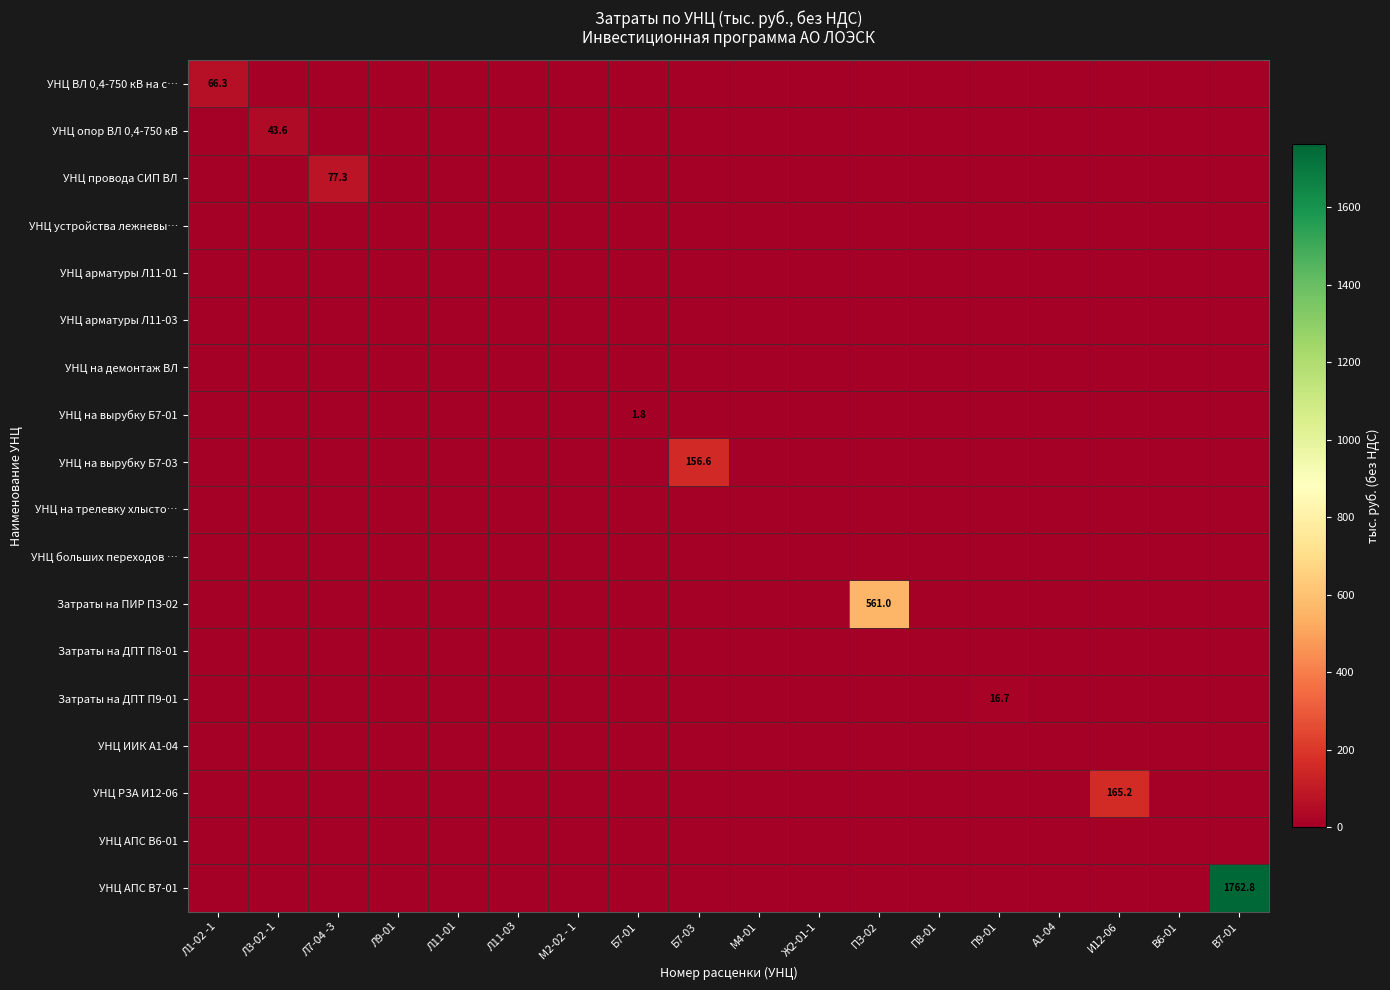

True or false: Затраты на ПИР ПЗ-02 has a value of 561.0 at ПЗ-02.

True